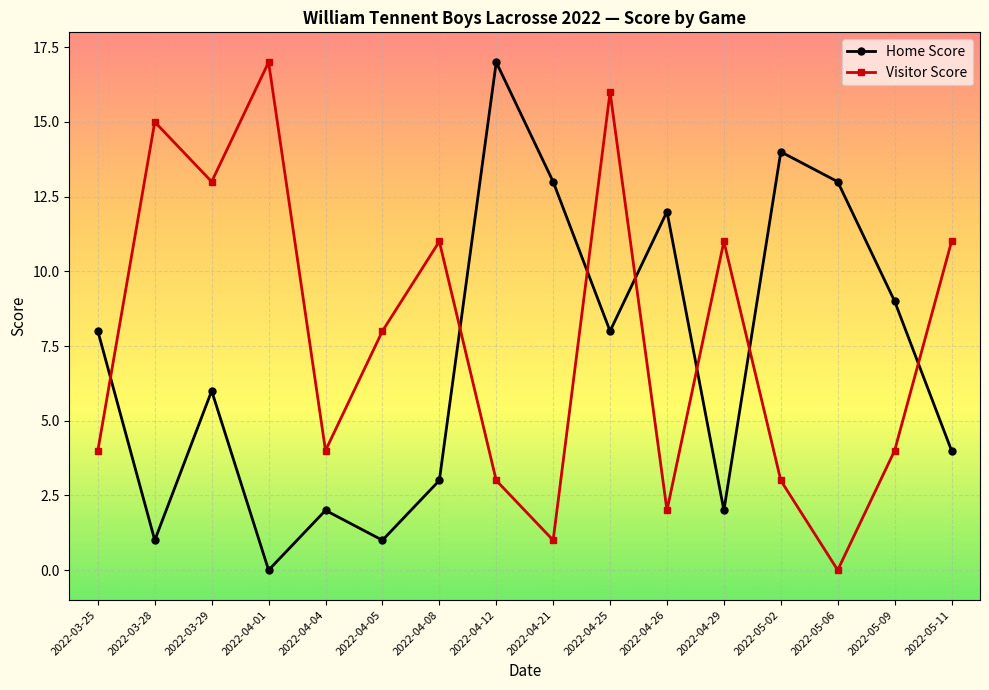

What is the maximum value for Visitor Score?

17